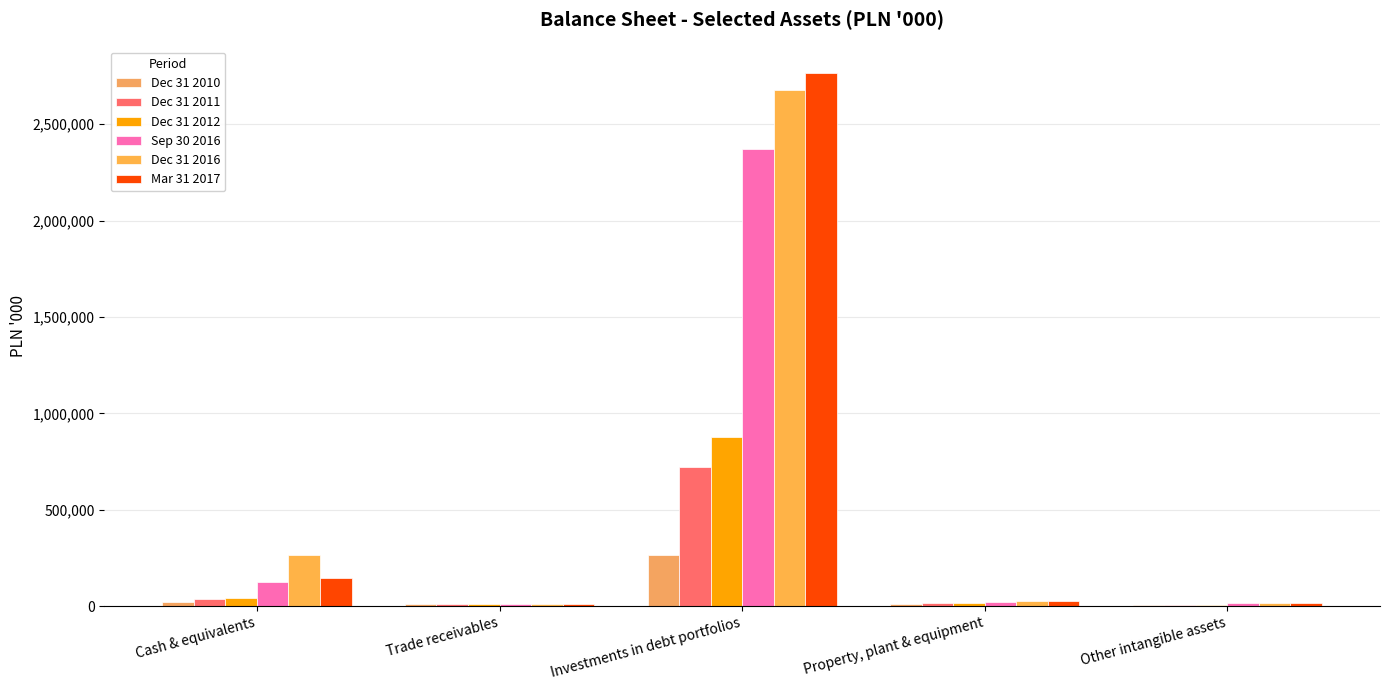

How many groups of bars are there?

5